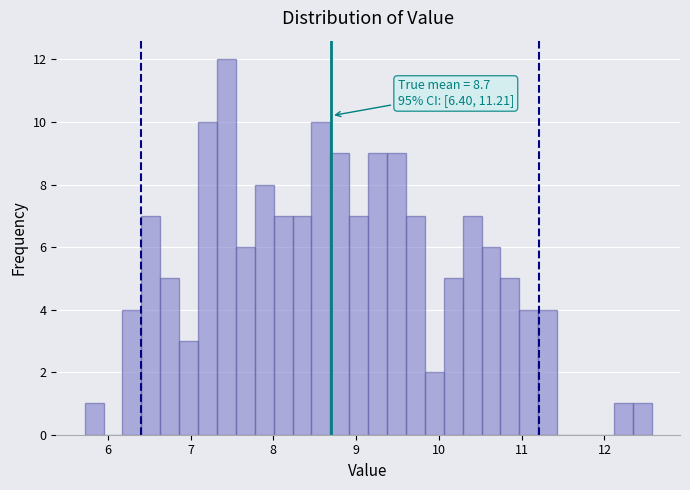

Around what value on the x-axis is the tallest bar? Give the approximate position of its centre, as read against the axis.

7.4